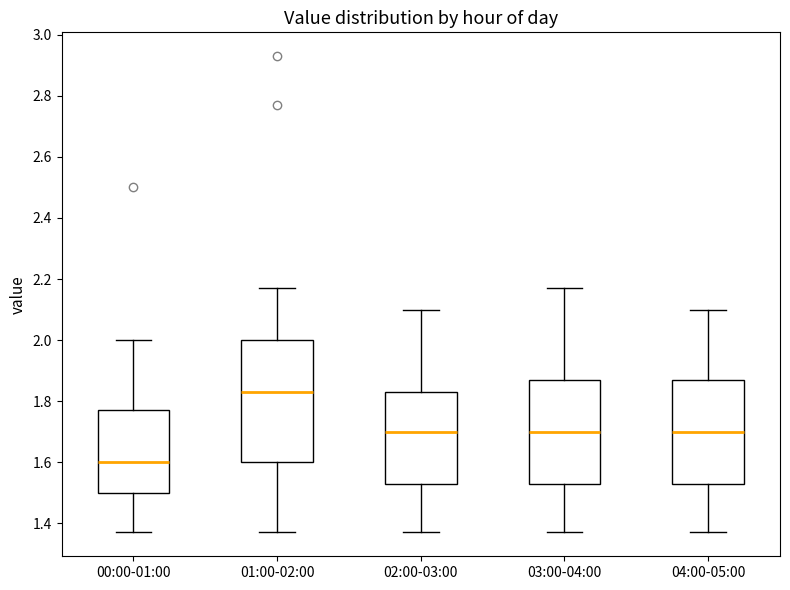

Reading left to right, transcribe this box plot: for each box, give where its median line is, the range the box spans, and where its two whiskers end, as read against the y-axis. The values are not printed on the chart, so give them approximately, as read against the axis.

00:00-01:00: median 1.60, box 1.50 to 1.78, whiskers 1.38 to 2.00
01:00-02:00: median 1.84, box 1.60 to 2.00, whiskers 1.38 to 2.18
02:00-03:00: median 1.70, box 1.54 to 1.84, whiskers 1.38 to 2.10
03:00-04:00: median 1.70, box 1.54 to 1.88, whiskers 1.38 to 2.18
04:00-05:00: median 1.70, box 1.54 to 1.88, whiskers 1.38 to 2.10